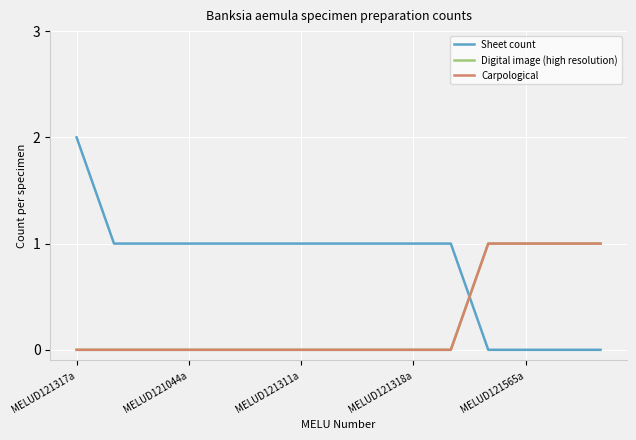

What is the maximum value for Carpological?

1